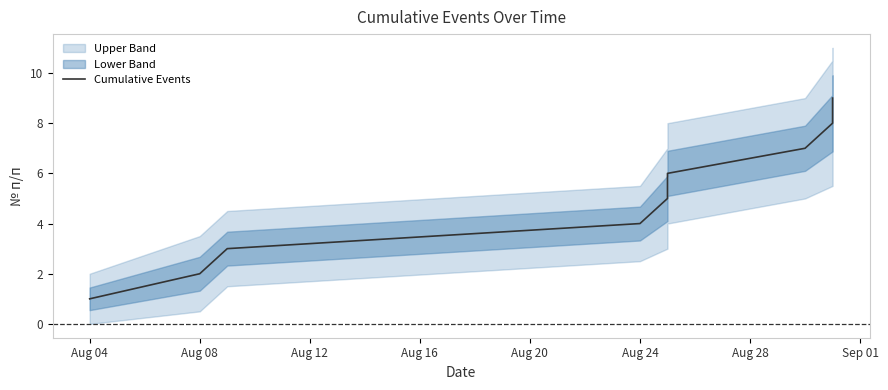

What is the difference between the second highest and minimum values?

7